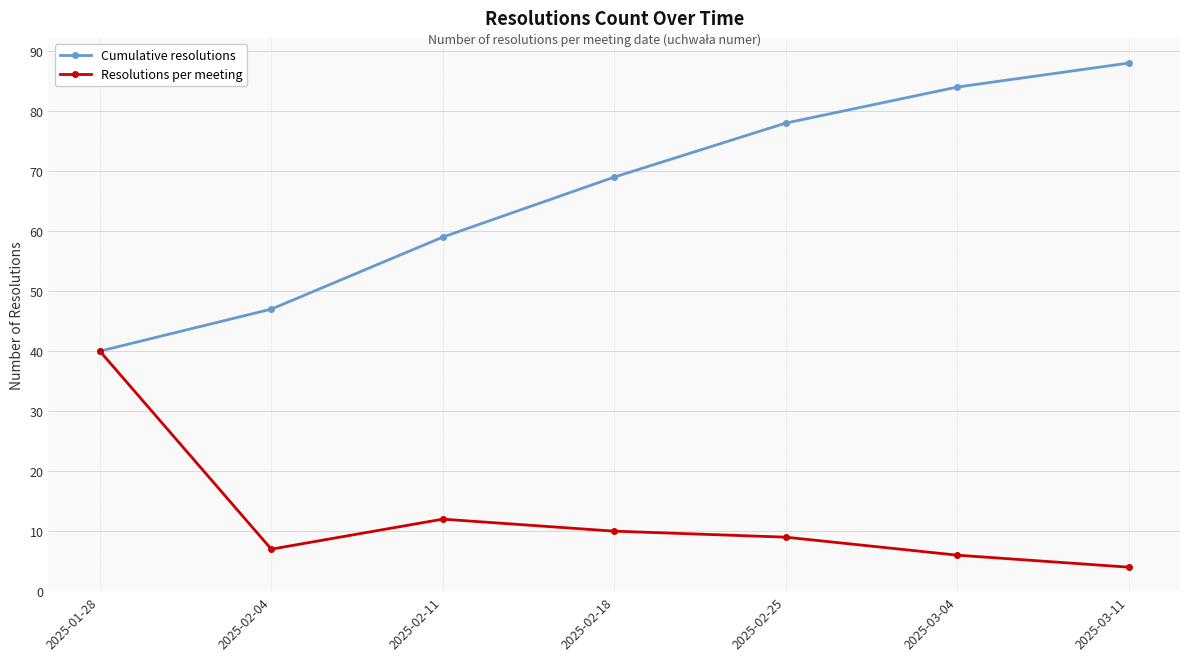

True or false: Cumulative resolutions has more than 2 interior local peaks.

False